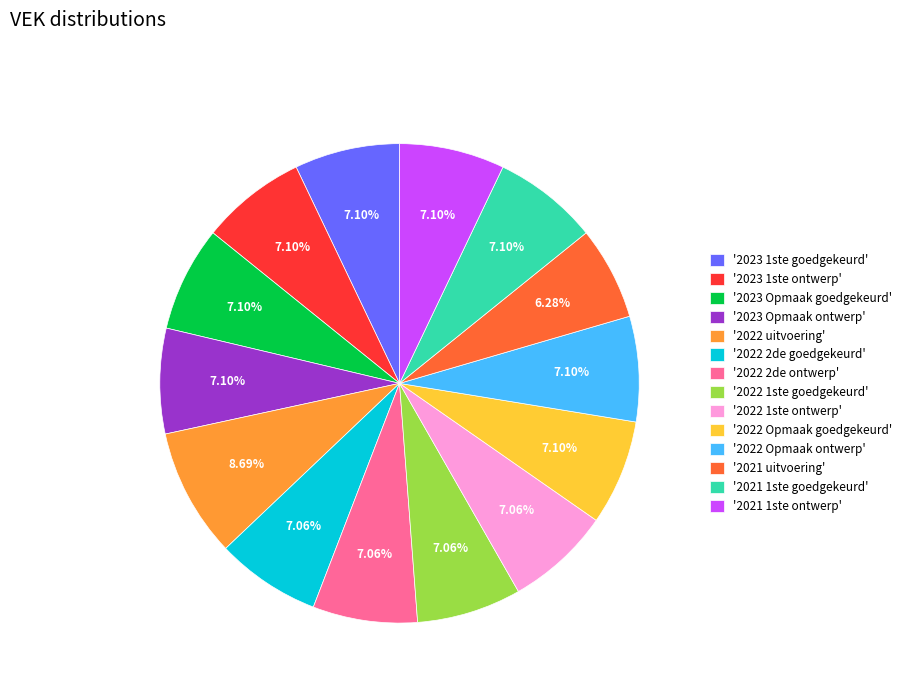

To the nearest percent, what is the difference between the largest and smallest slice percentages?

2%